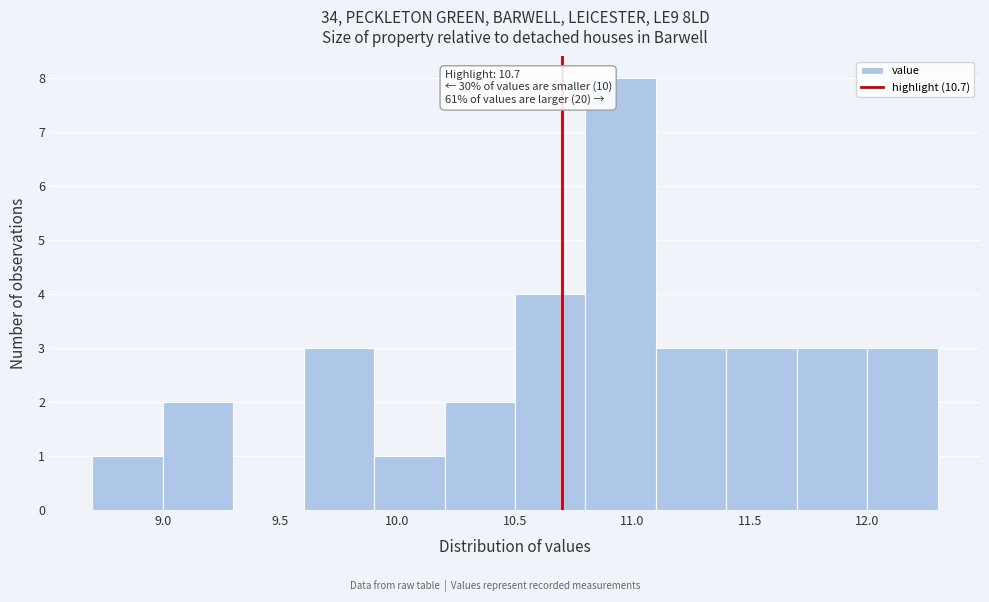

Over which range of the x-axis is the bar tallest?

10.8 to 11.1